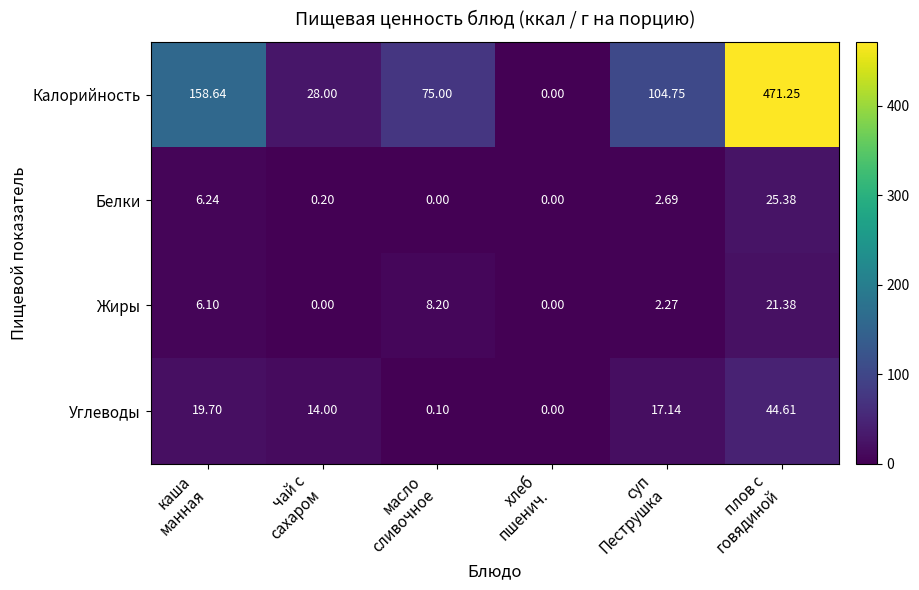

Which series has the widest spread of values?

Калорийность